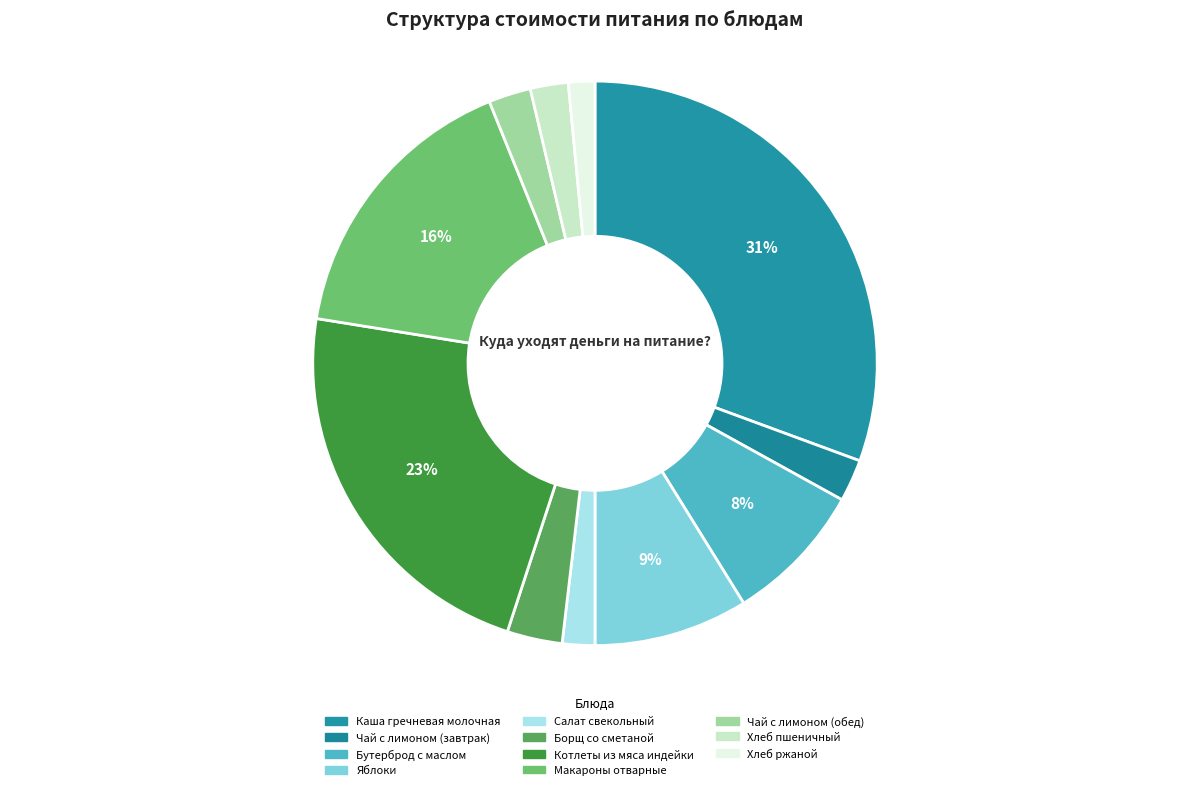

What percentage is the Хлеб ржаной slice, to the nearest percent?

2%